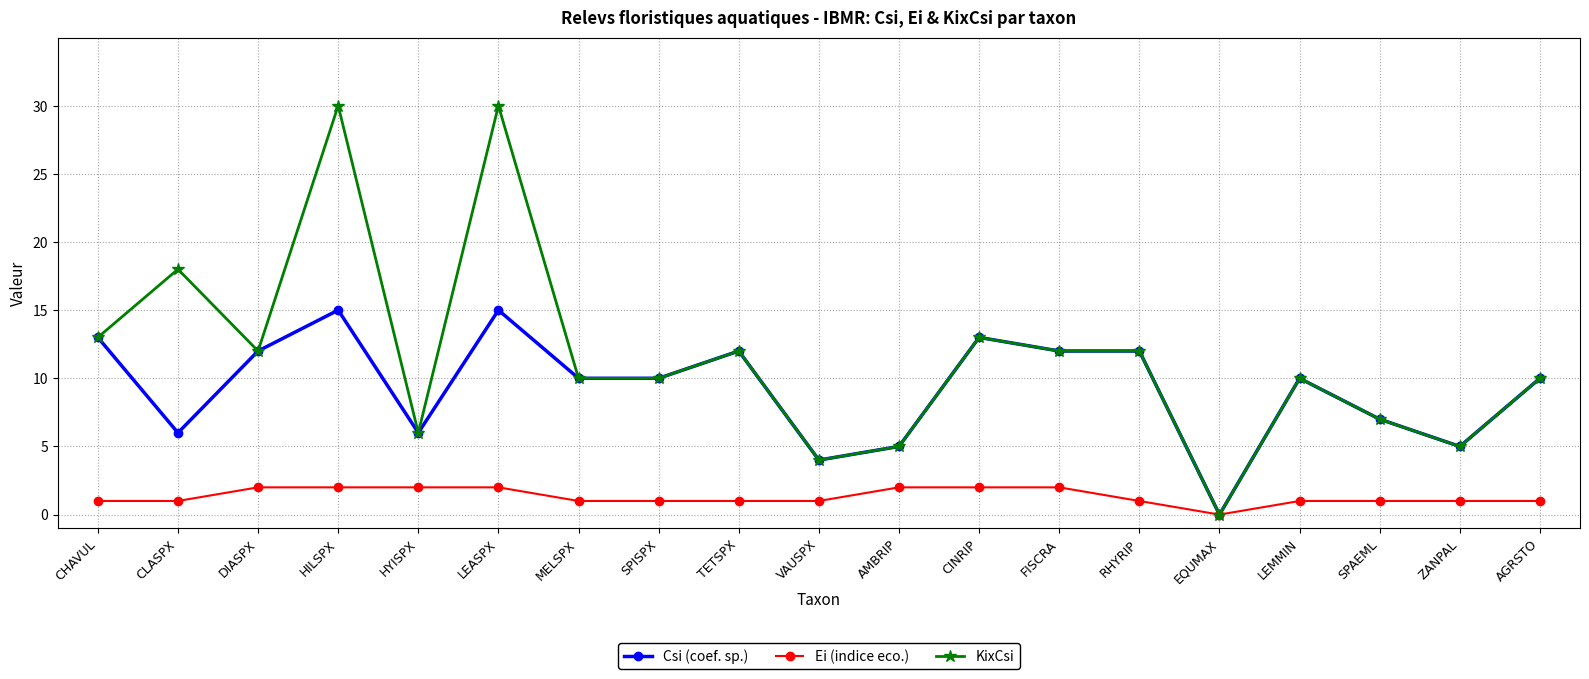

What is the value of the KixCsi point at the 14th from the left?

12